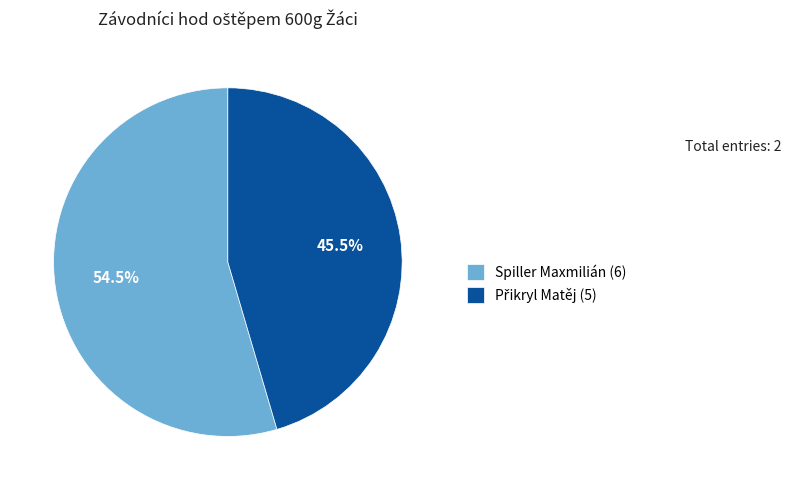

Does Spiller Maxmilián (6) account for over 50% of the chart?

Yes